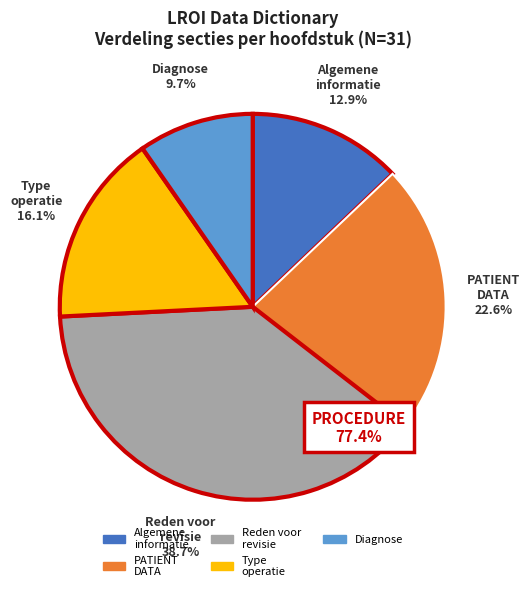

Is there a majority slice in this chart?

No